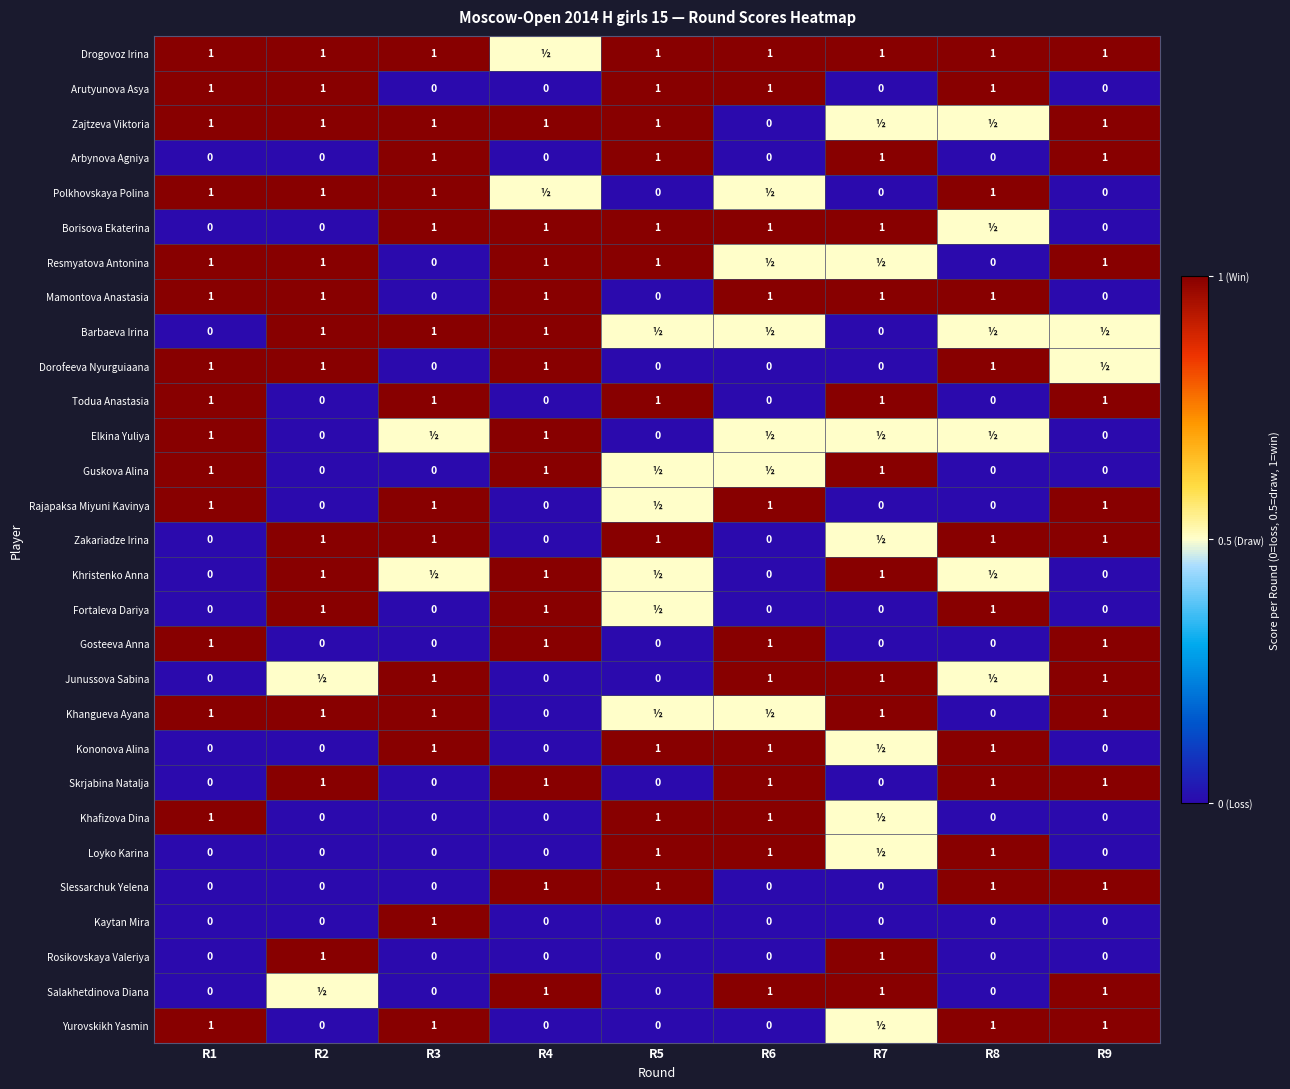

Is it true that Arutyunova Asya equals 0.0 at R4?

True